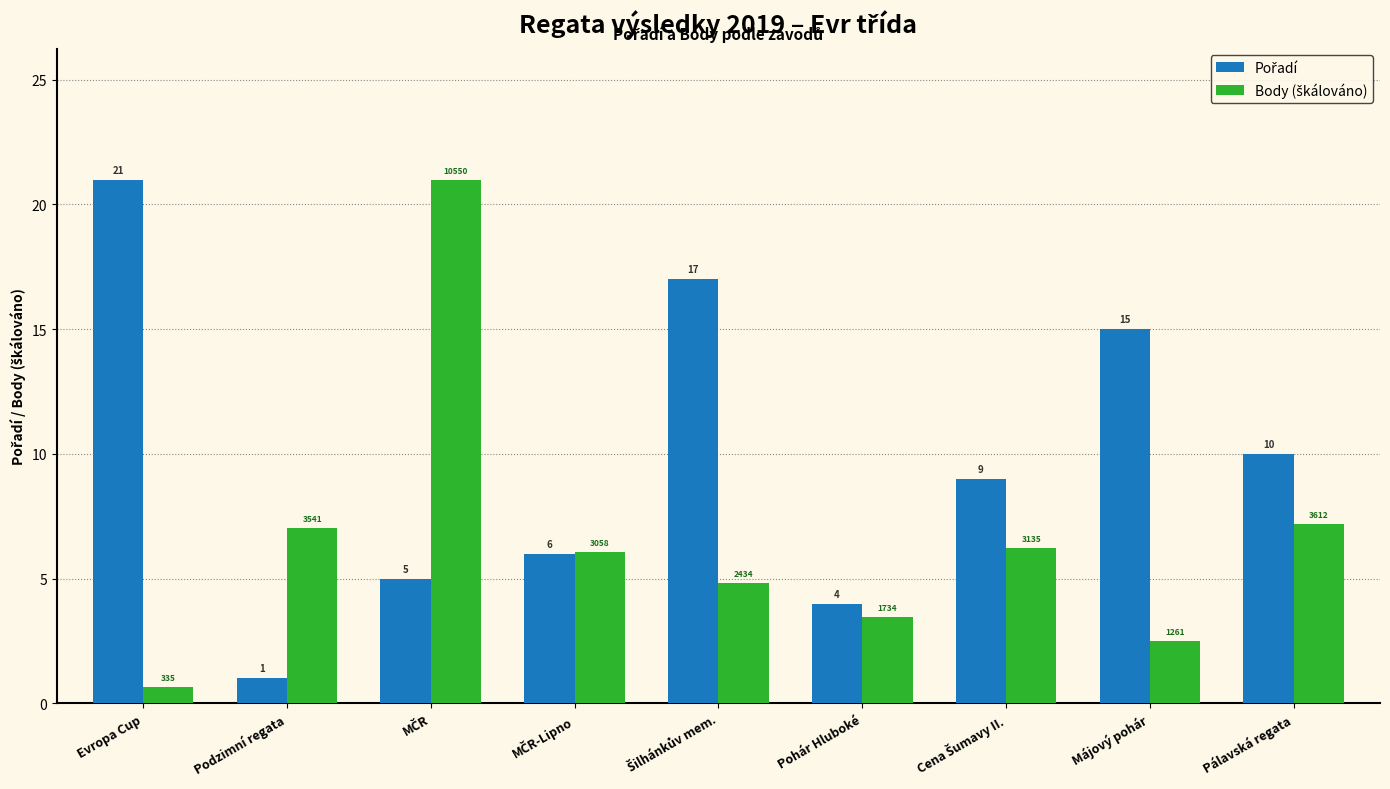

What is the maximum value shown in the chart?

21.0